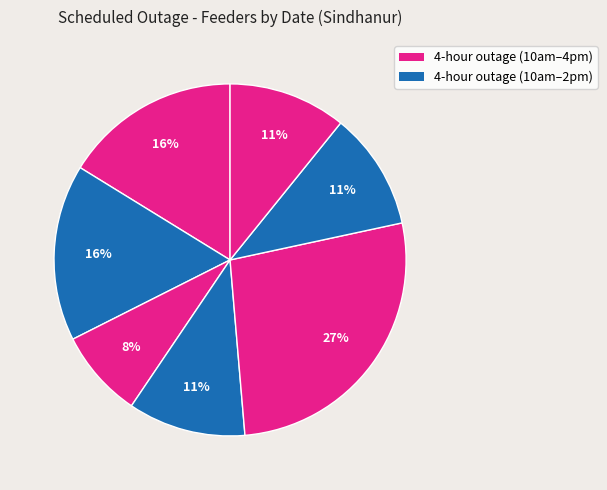

How many slices are in this pie chart?

7